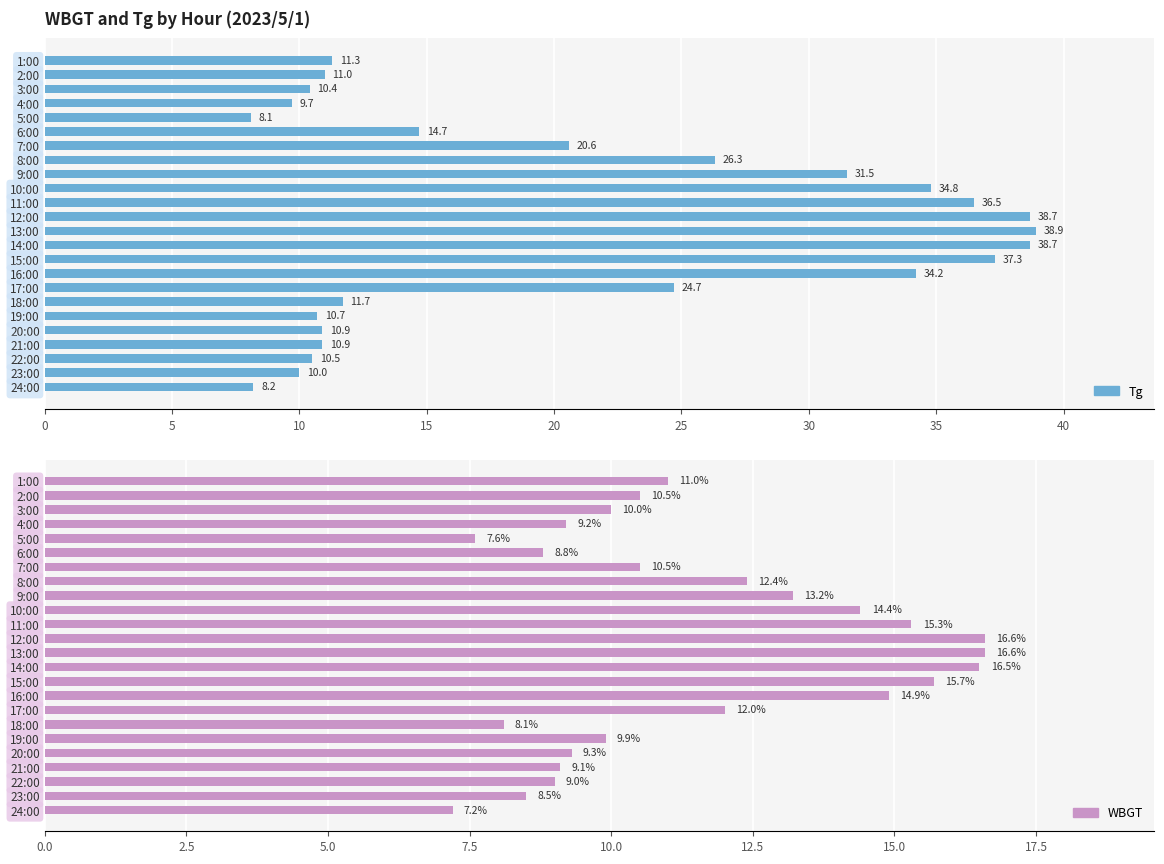

What is the difference between the maximum and minimum values in the WBGT series?

9.4